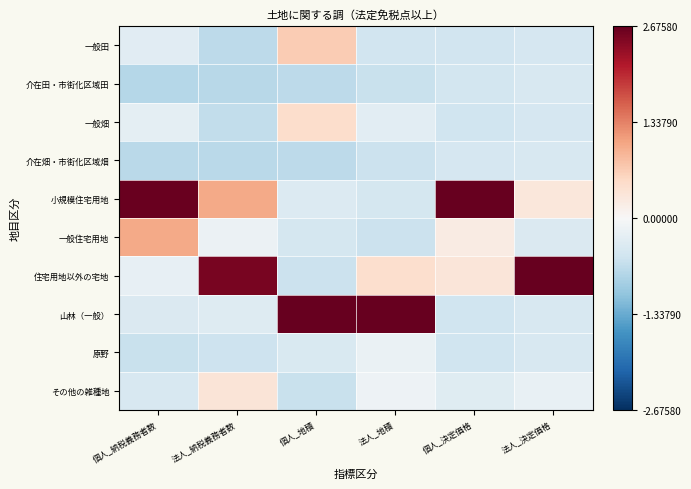

How many series are shown in this chart?

10